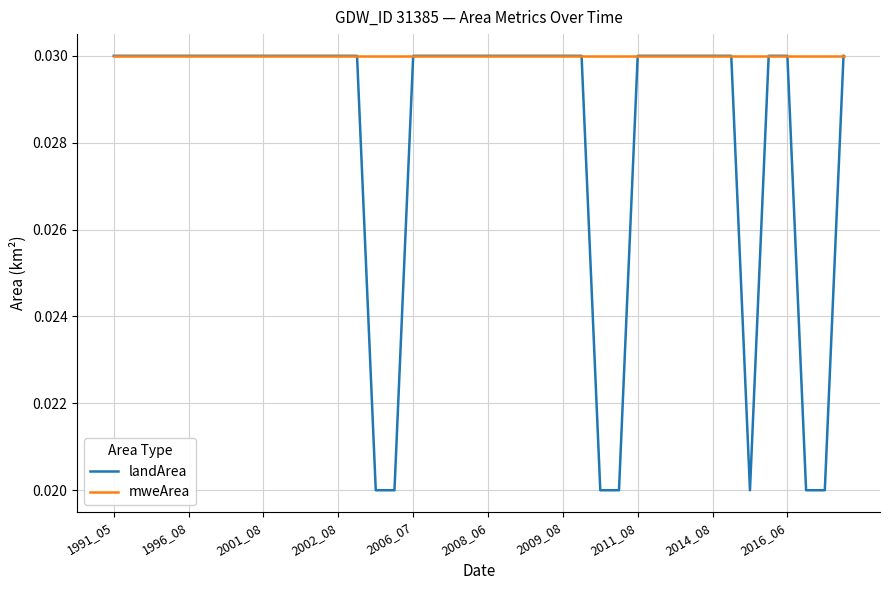

Which series has the largest total across all categories?

mweArea